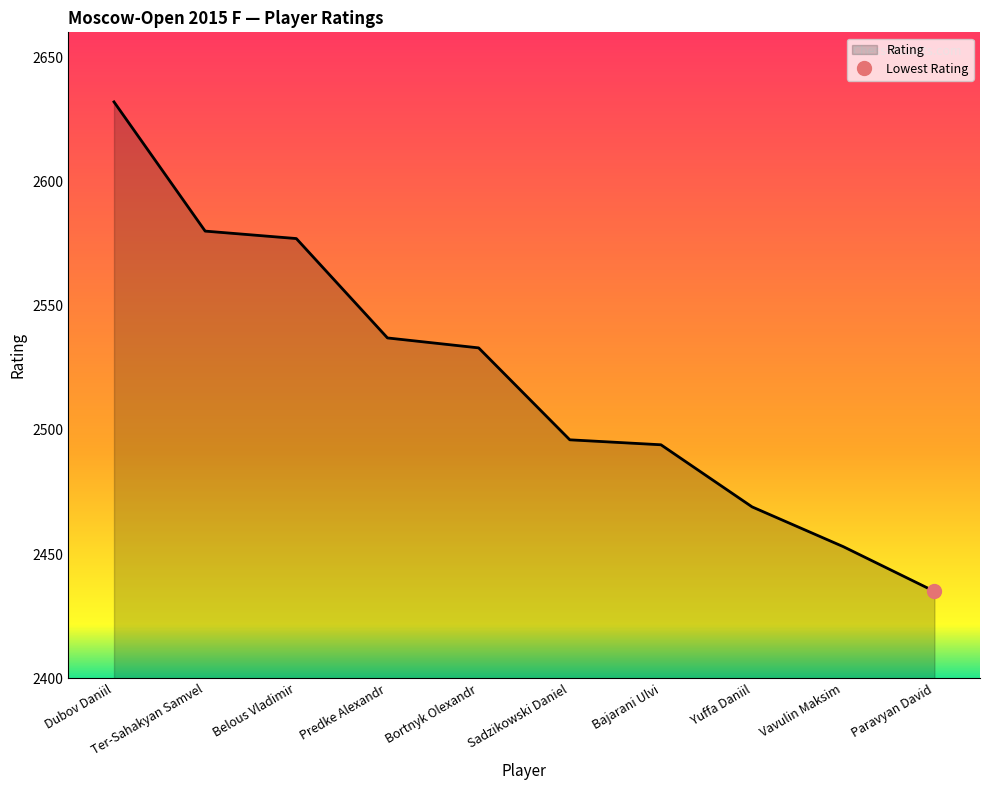

Is it true that the value at Predke Alexandr is 2537?

True